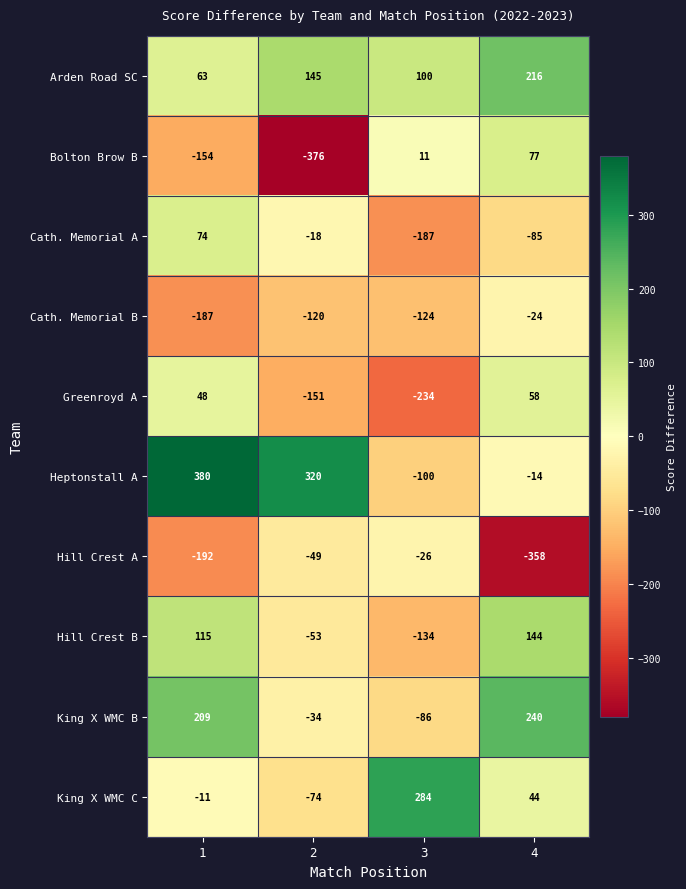

Count the number of data series in this chart.

10